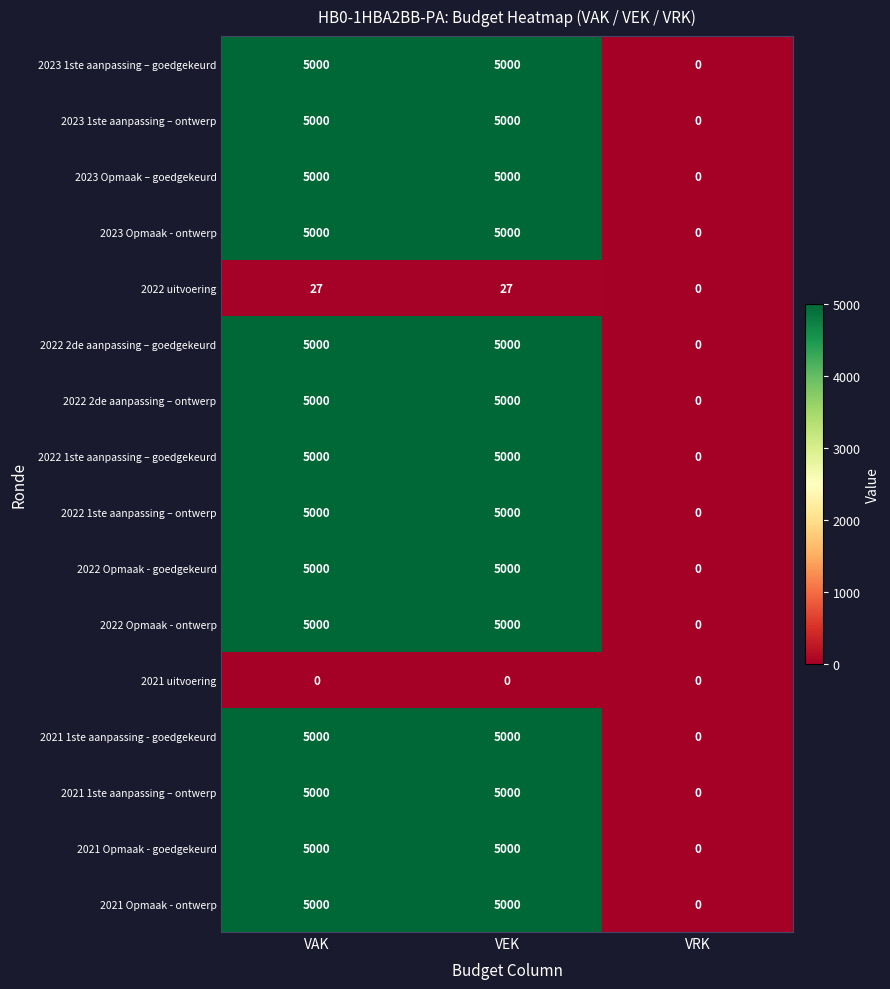

How many data points does each series have?

3